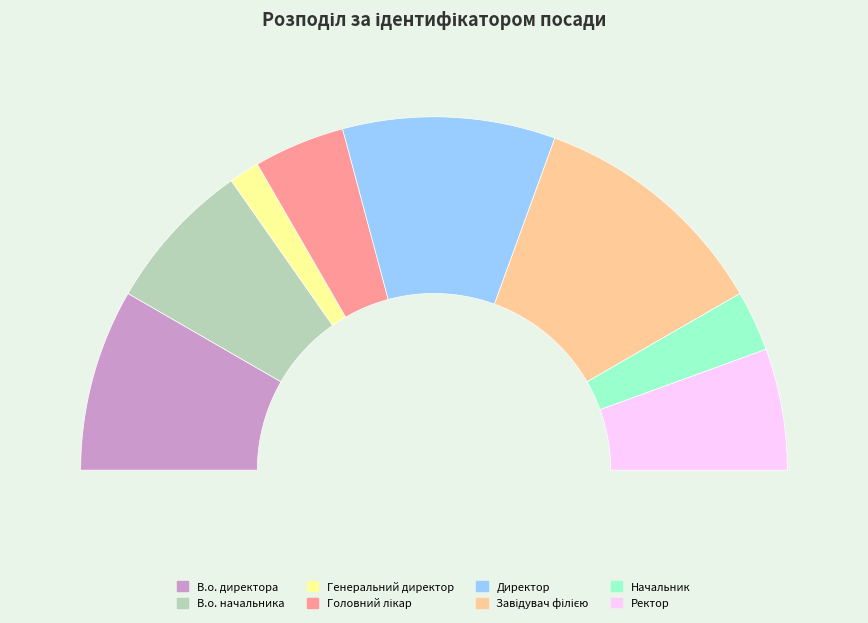

What is the smallest slice in the pie chart?

Генеральний директор